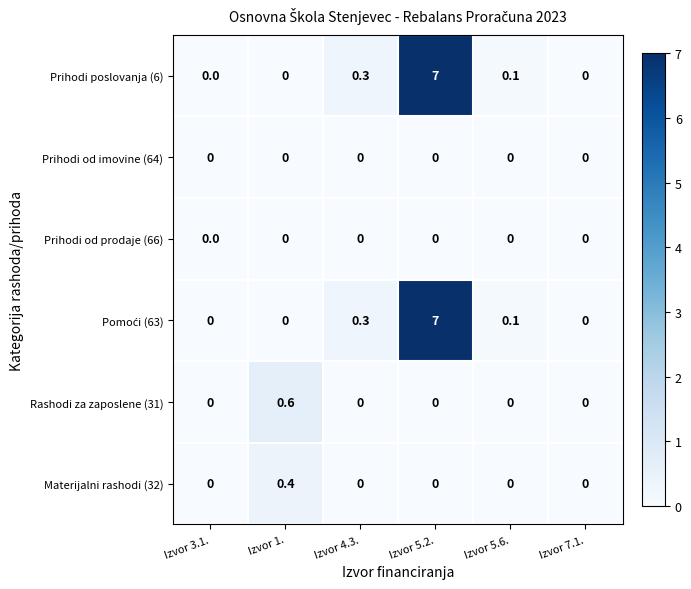

What is the spread (max minus min) of values at Izvor 1.?

0.6